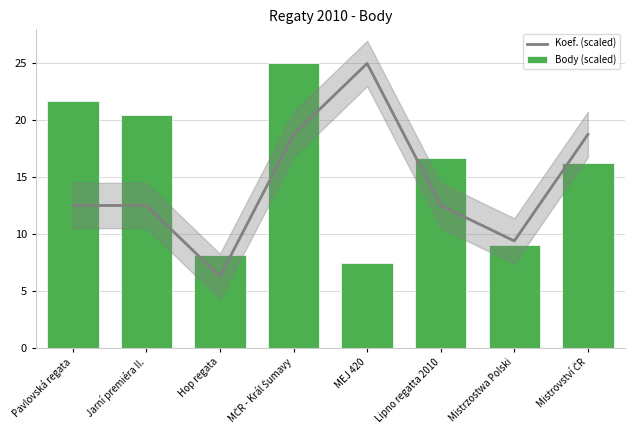

Where does the Koef. (scaled) series first go above 12?

Pavlovská regata